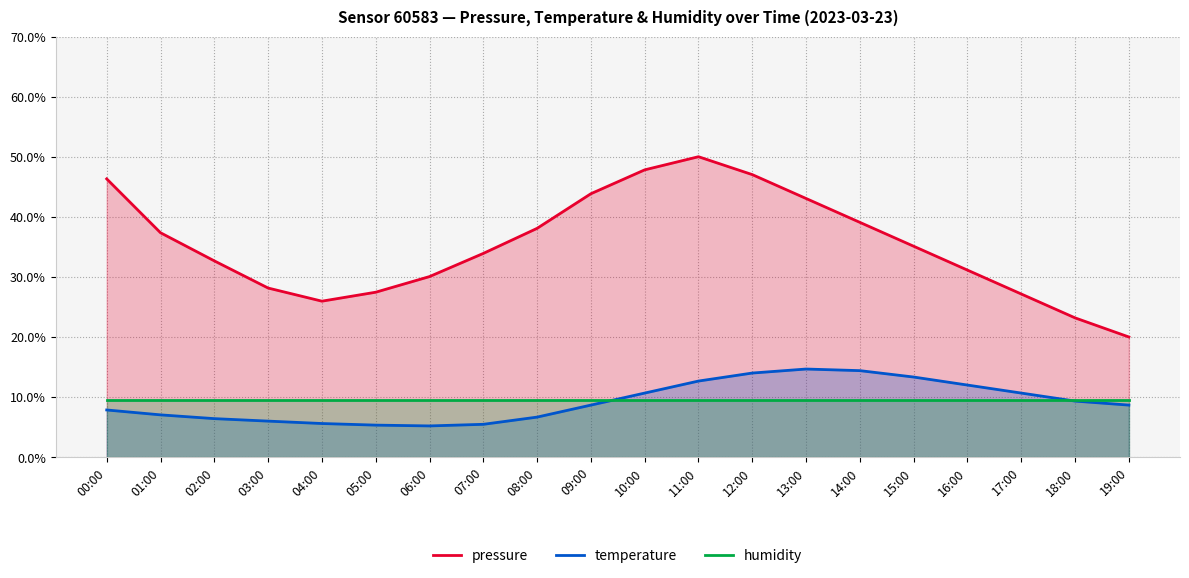

Is it true that pressure equals 65.1 at 00:00?

False